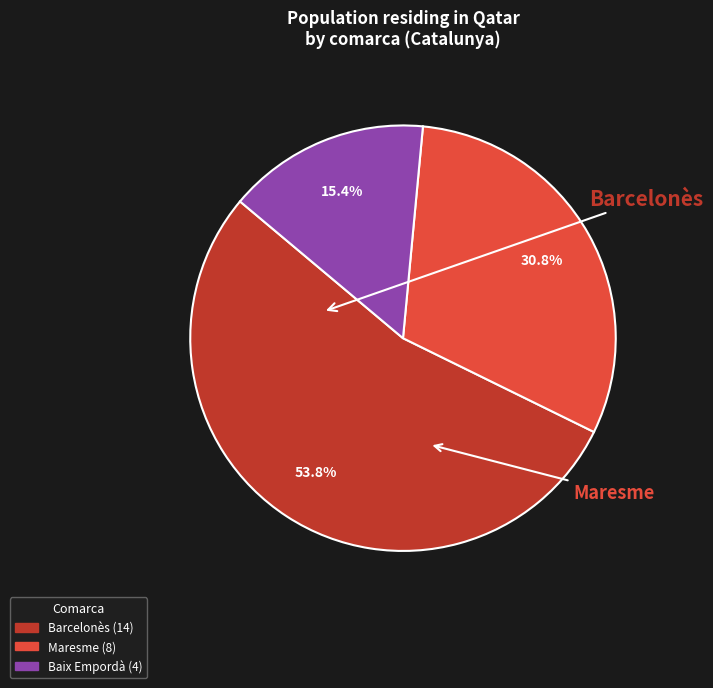

Does any single category account for the majority?

Yes